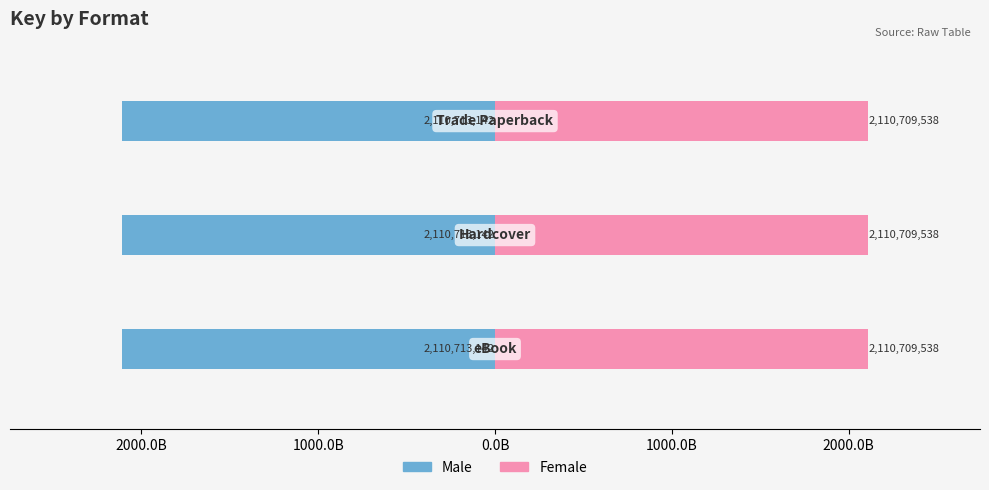

How many series are shown in this chart?

2